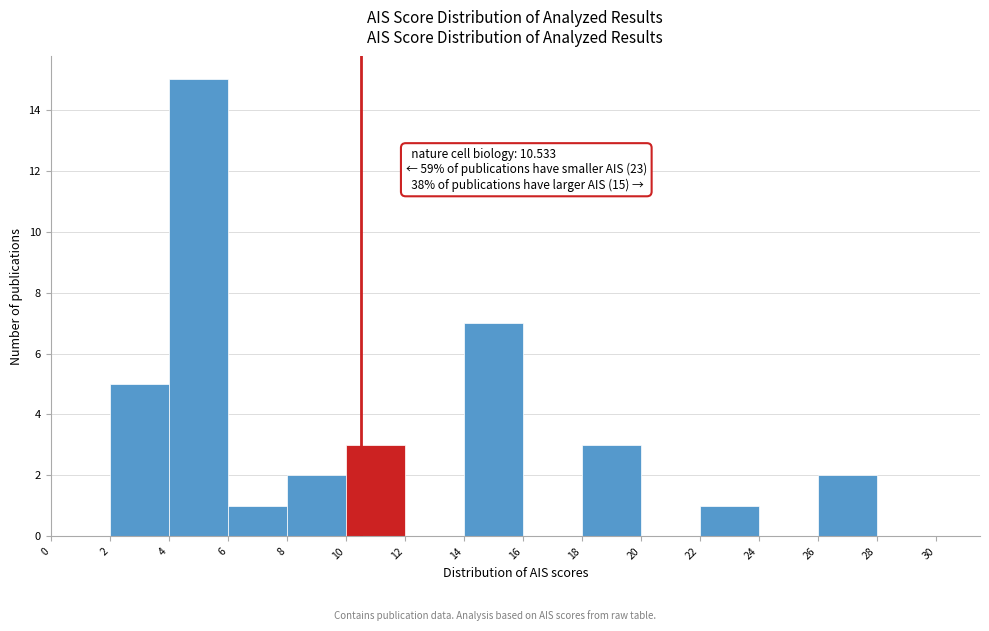

Over which range of the x-axis is the bar tallest?

4 to 6